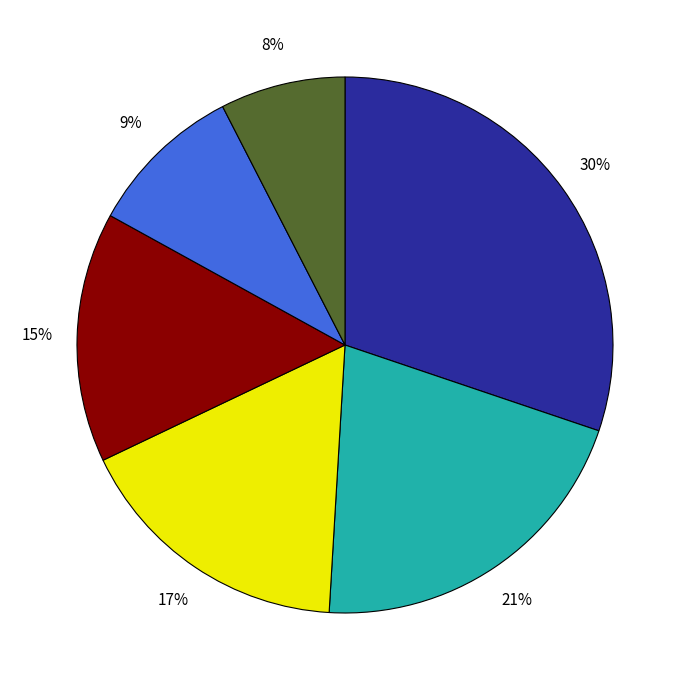

Is there any slice that represents more than half of the pie?

No